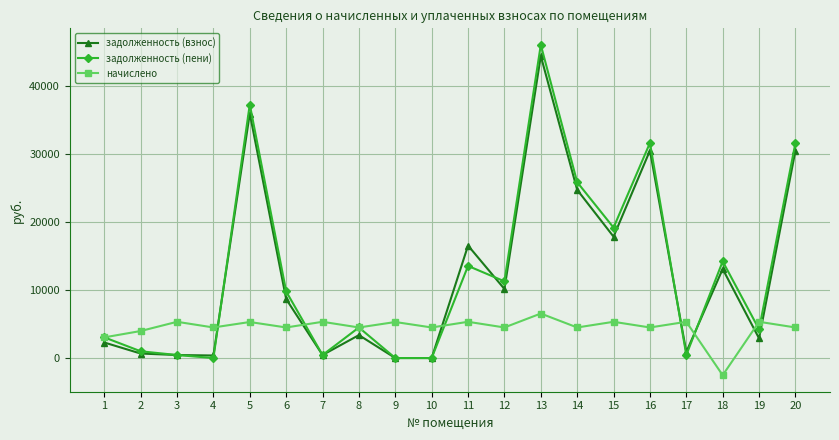

Between 2 and 18, which series saw the biggest shift?

задолженность (пени)